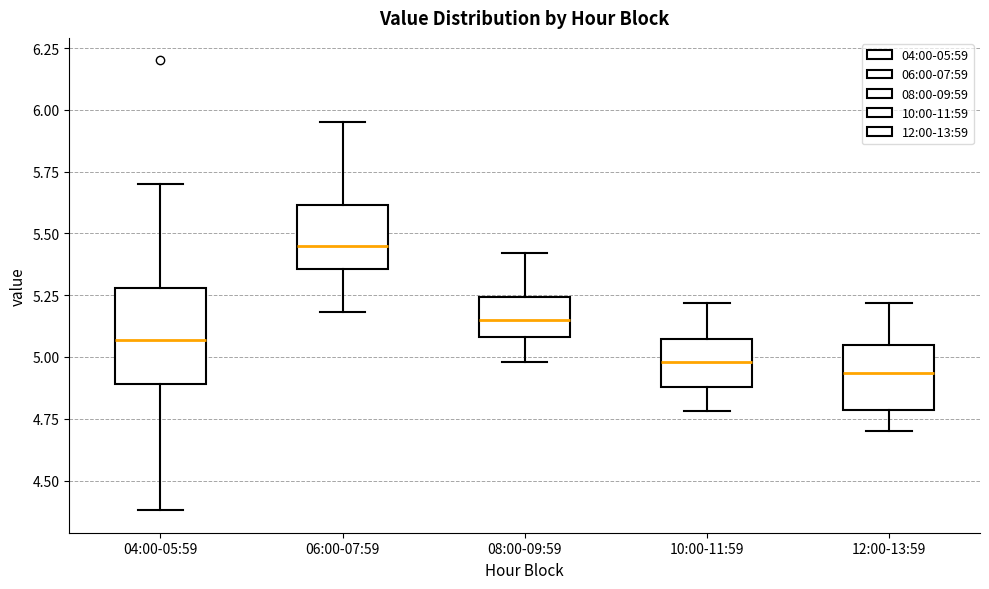

Reading left to right, transcribe this box plot: for each box, give where its median line is, the range the box spans, and where its two whiskers end, as read against the y-axis. The values are not printed on the chart, so give them approximately, as read against the axis.

04:00-05:59: median 5.05, box 4.90 to 5.30, whiskers 4.40 to 5.70
06:00-07:59: median 5.45, box 5.35 to 5.60, whiskers 5.20 to 5.95
08:00-09:59: median 5.15, box 5.10 to 5.25, whiskers 5.00 to 5.40
10:00-11:59: median 5.00, box 4.90 to 5.05, whiskers 4.80 to 5.20
12:00-13:59: median 4.95, box 4.80 to 5.05, whiskers 4.70 to 5.20